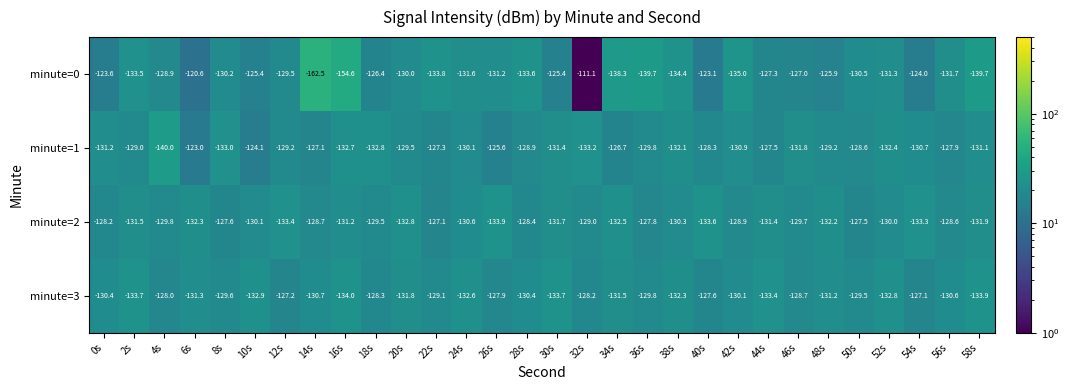

Rank the series at 32s from lowest to highest value.

minute=1, minute=2, minute=3, minute=0